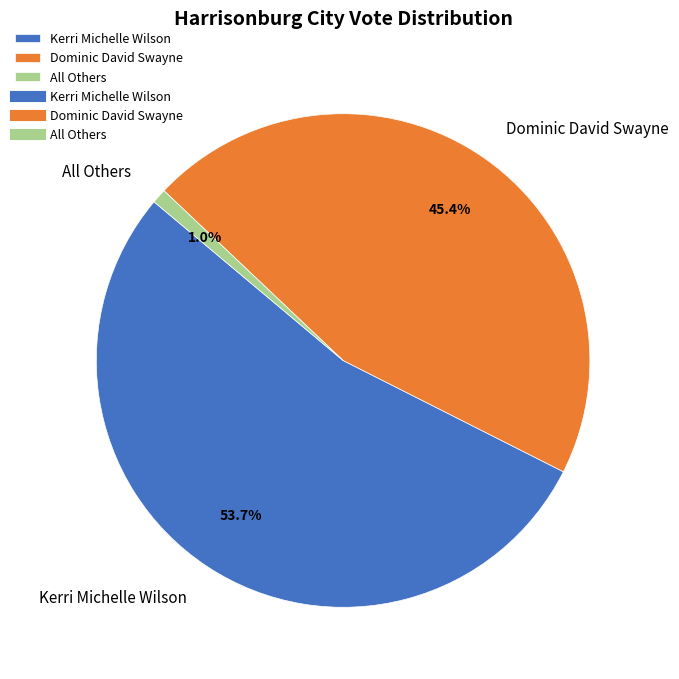

Which category accounts for the majority?

Kerri Michelle Wilson